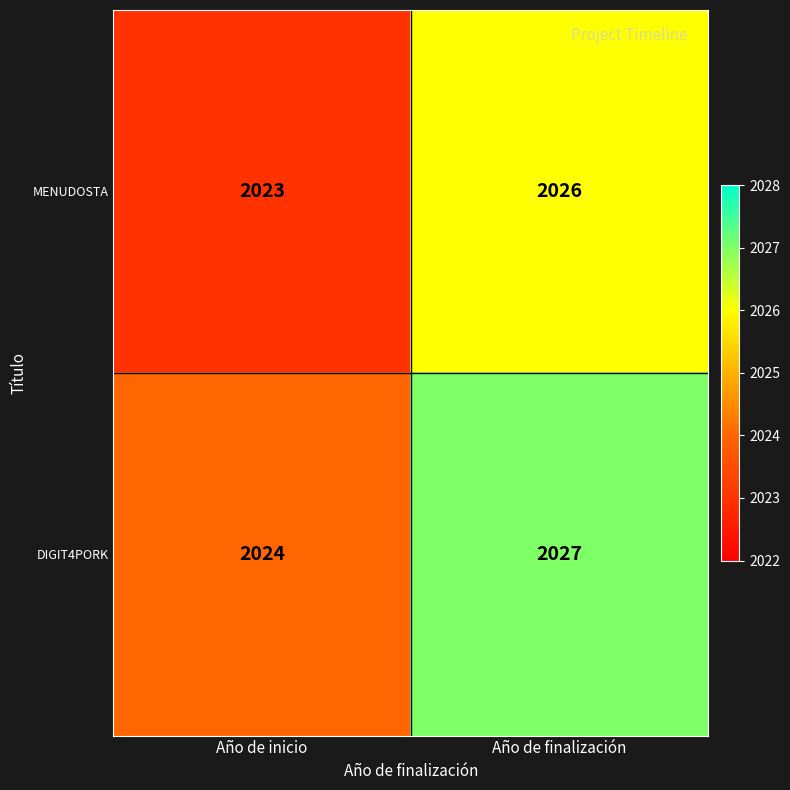

At how many categories does at least one series exceed 2025?

1